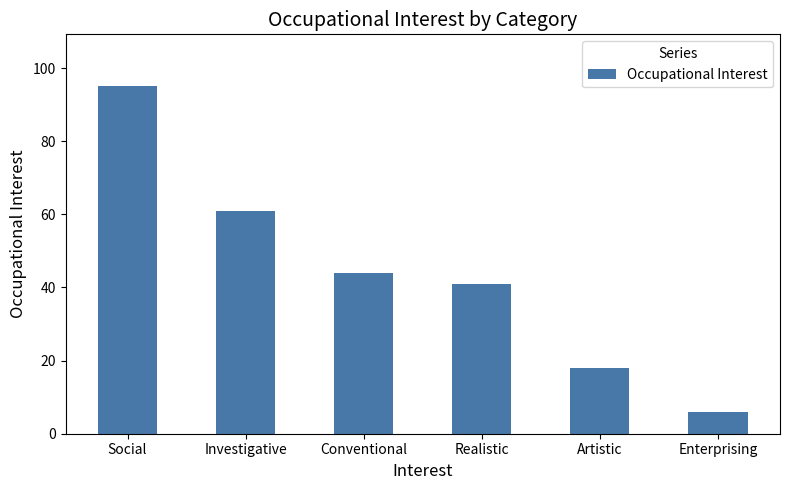

The chart shows a value of 170 at Social. True or false?

False